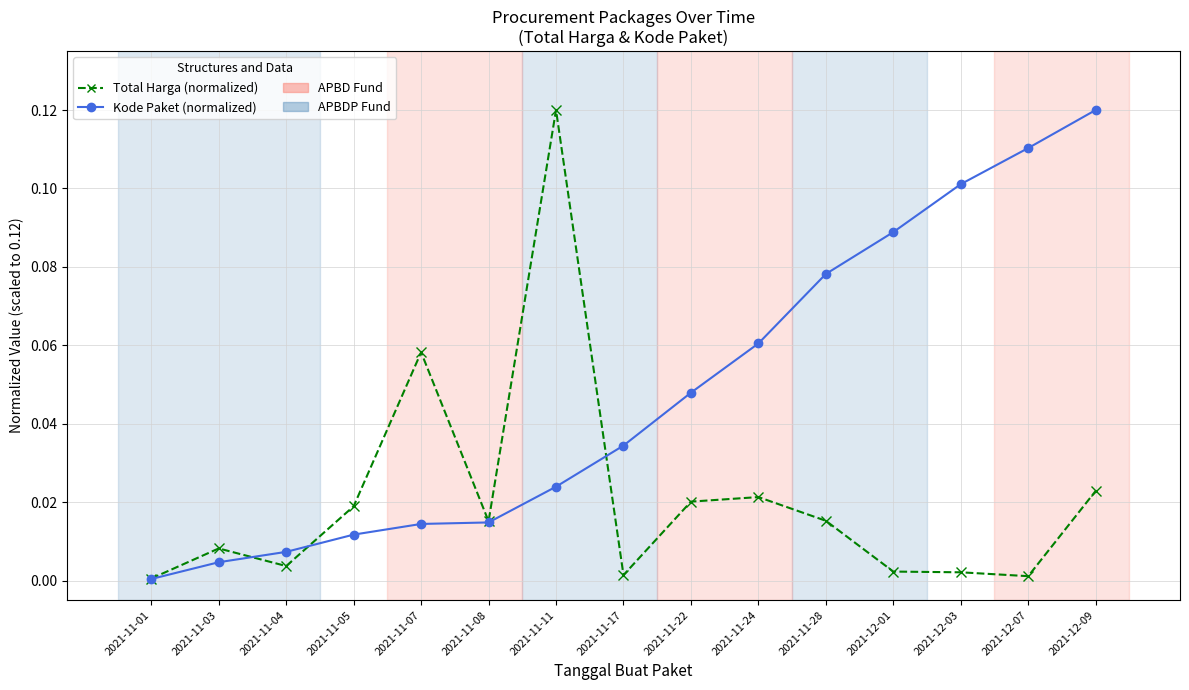

What position from the left is 2021-11-24?

10